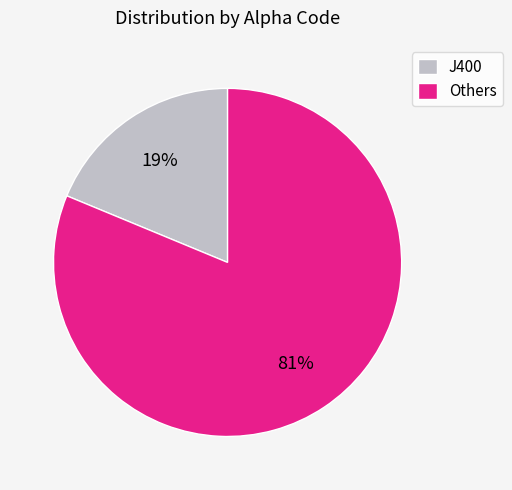

Is the sum of J400 and Others greater than half?

Yes